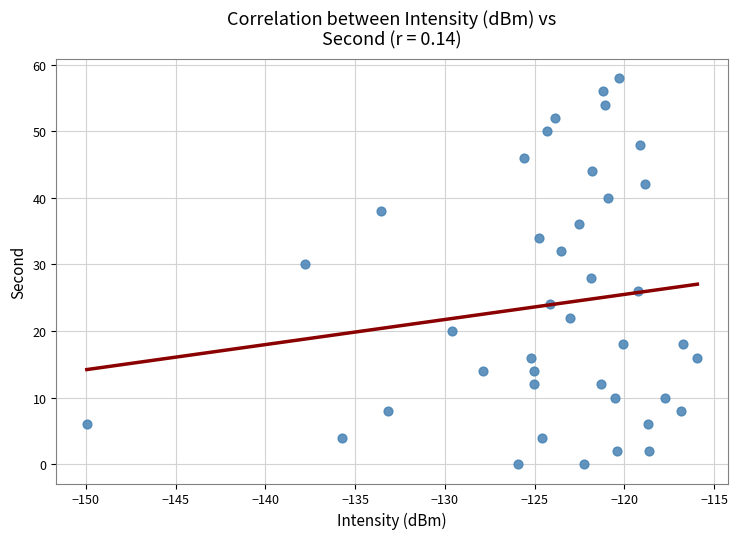

What is the range of Y values (max minus min)?

58